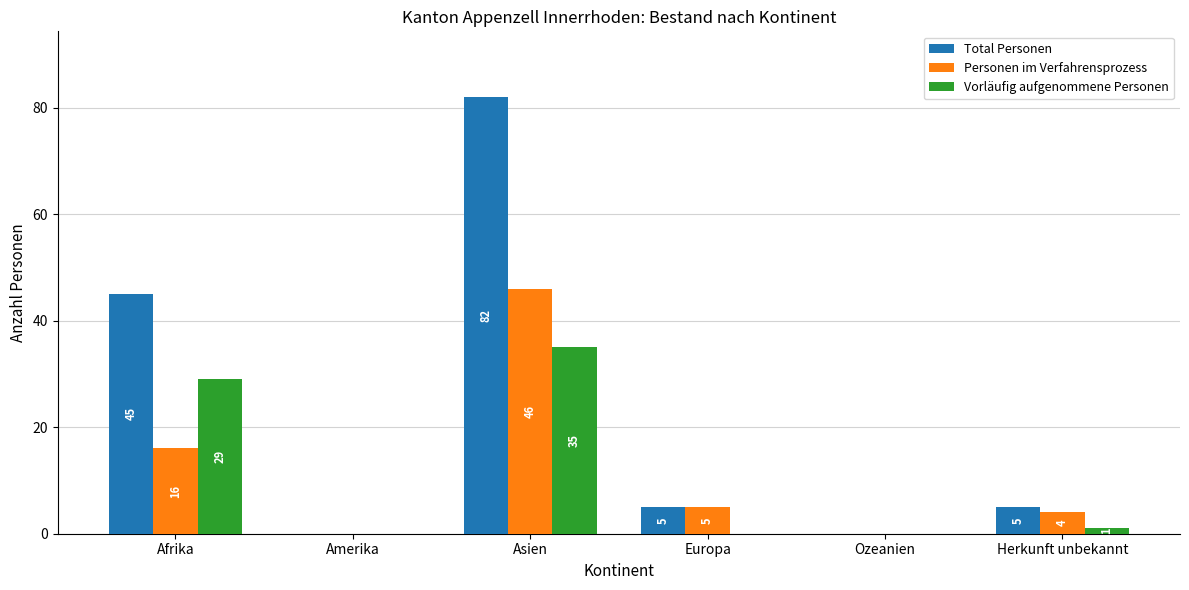

What is the sum of all Total Personen values?

137